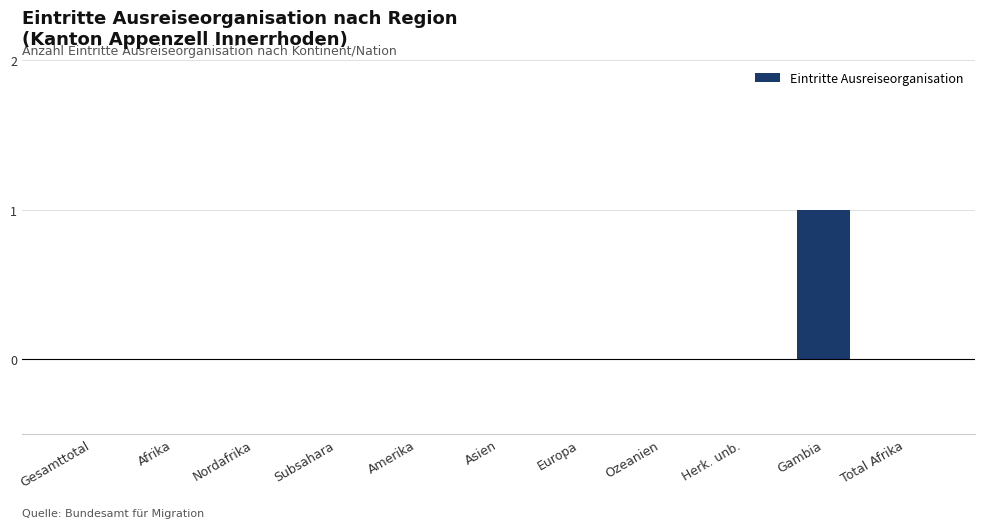

Are the bars horizontal?

No